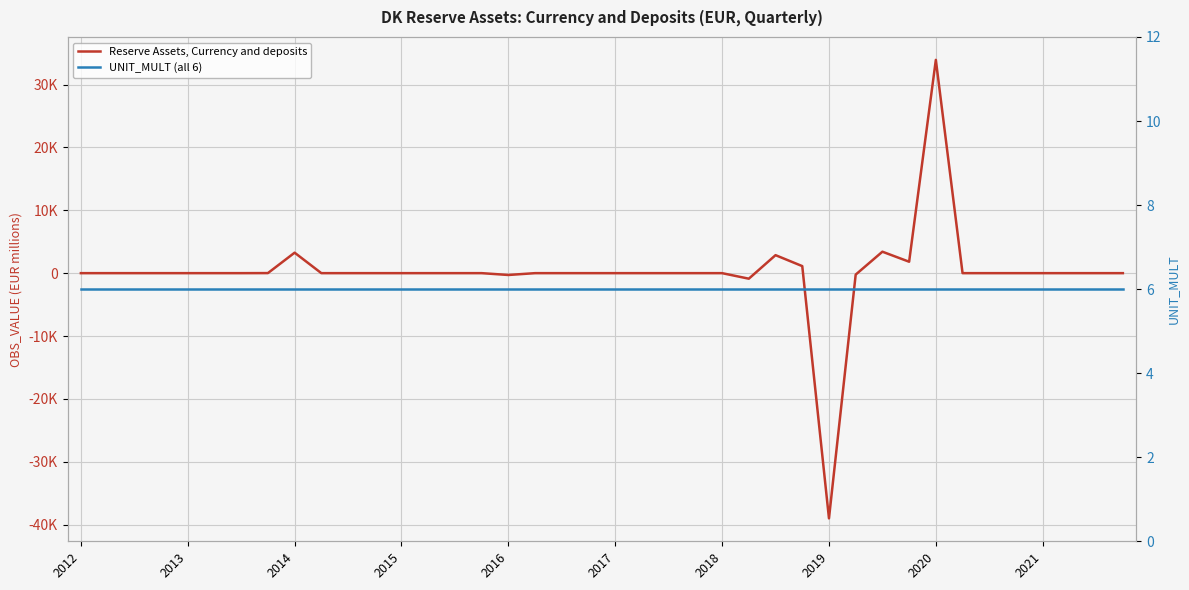

What is the greatest value displayed?

33929.5